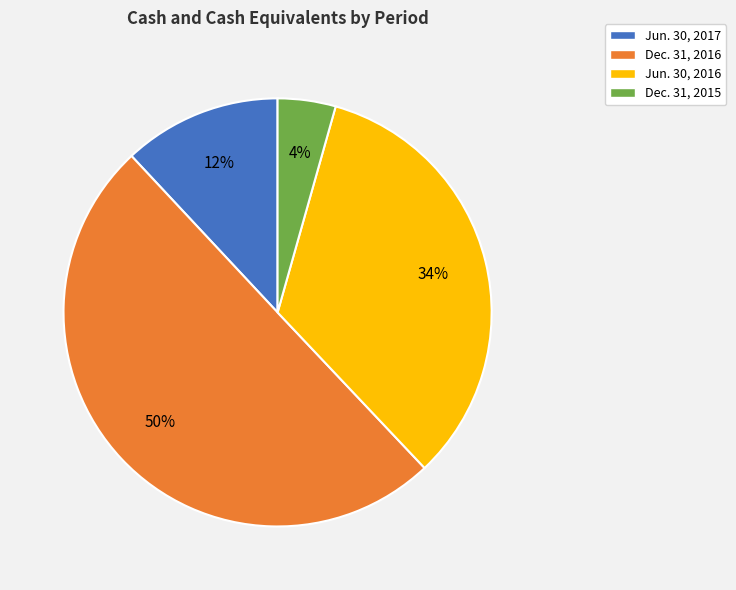

The Jun. 30, 2017 slice represents 1% of the pie. True or false?

False